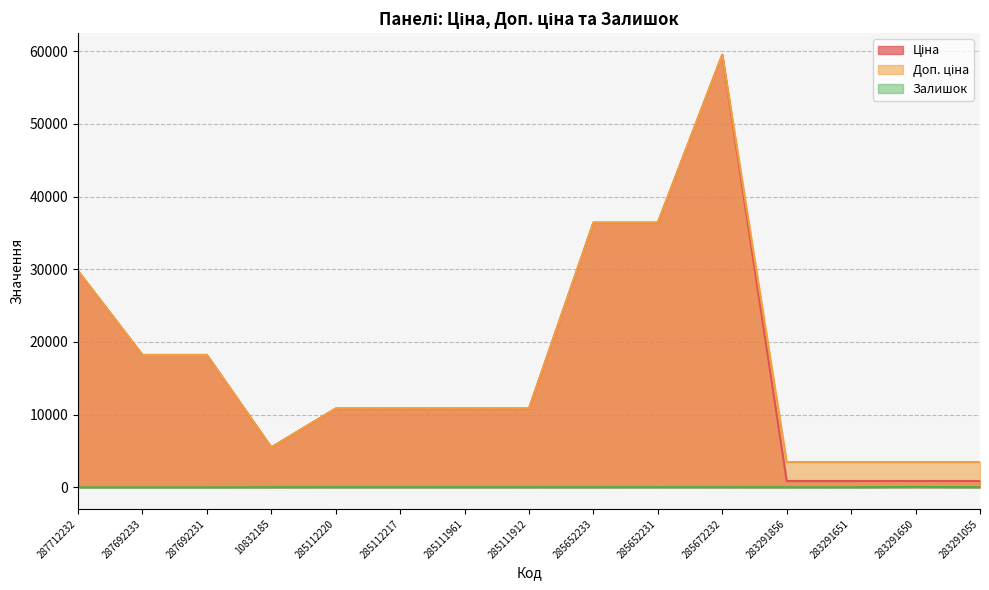

True or false: Ціна and Залишок cross at least once.

False